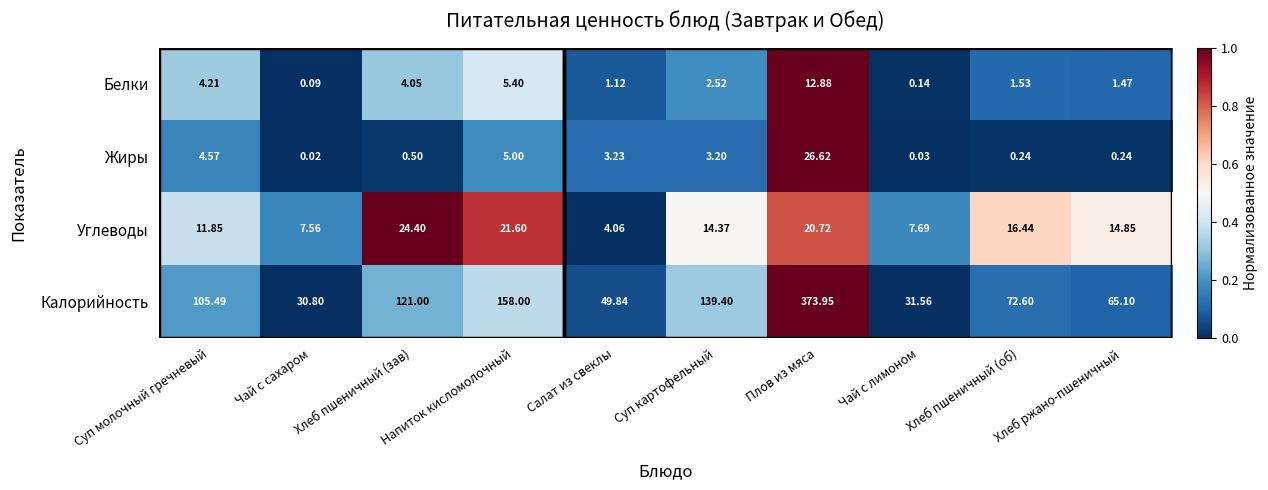

At which category is the sum across all series the highest?

Плов из мяса